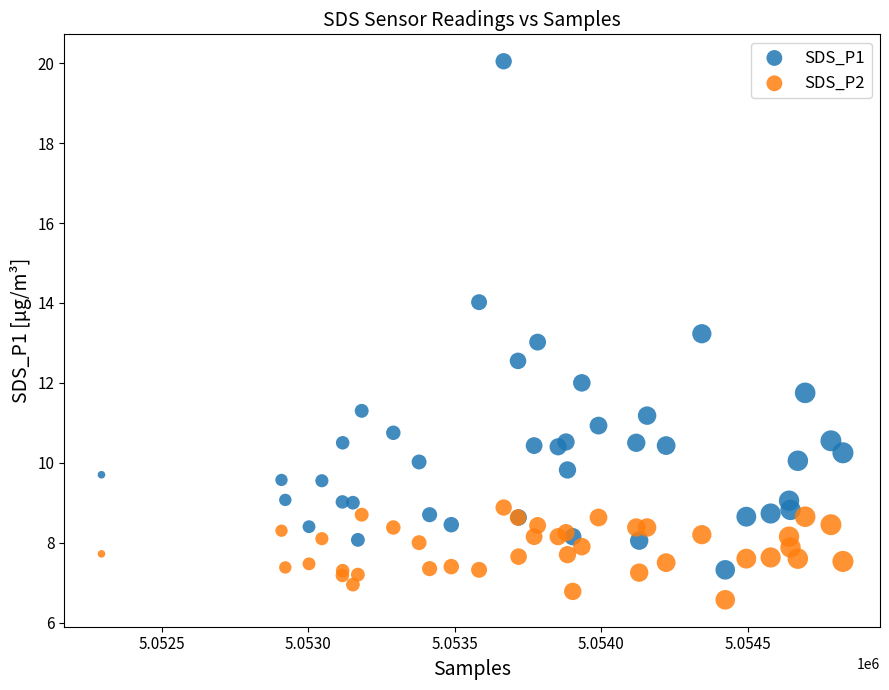

What is the X range (max minus min) for the scatter plot?

2533.0